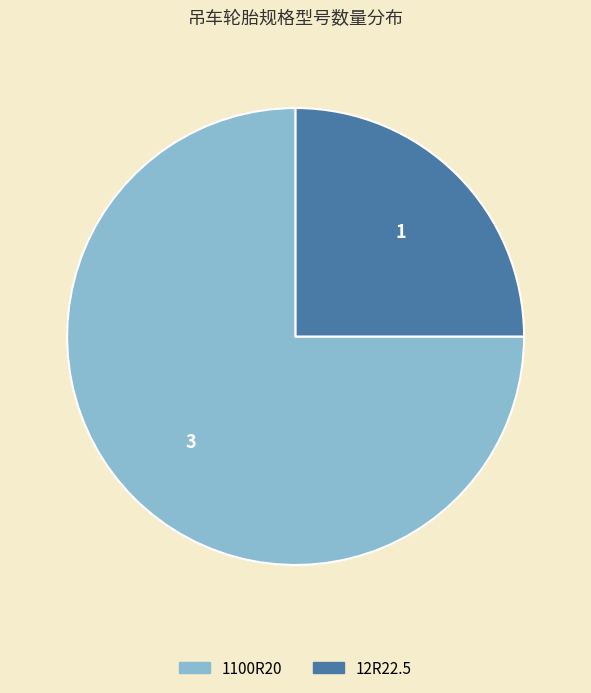

Rank the categories by value from highest to lowest.

1100R20, 12R22.5